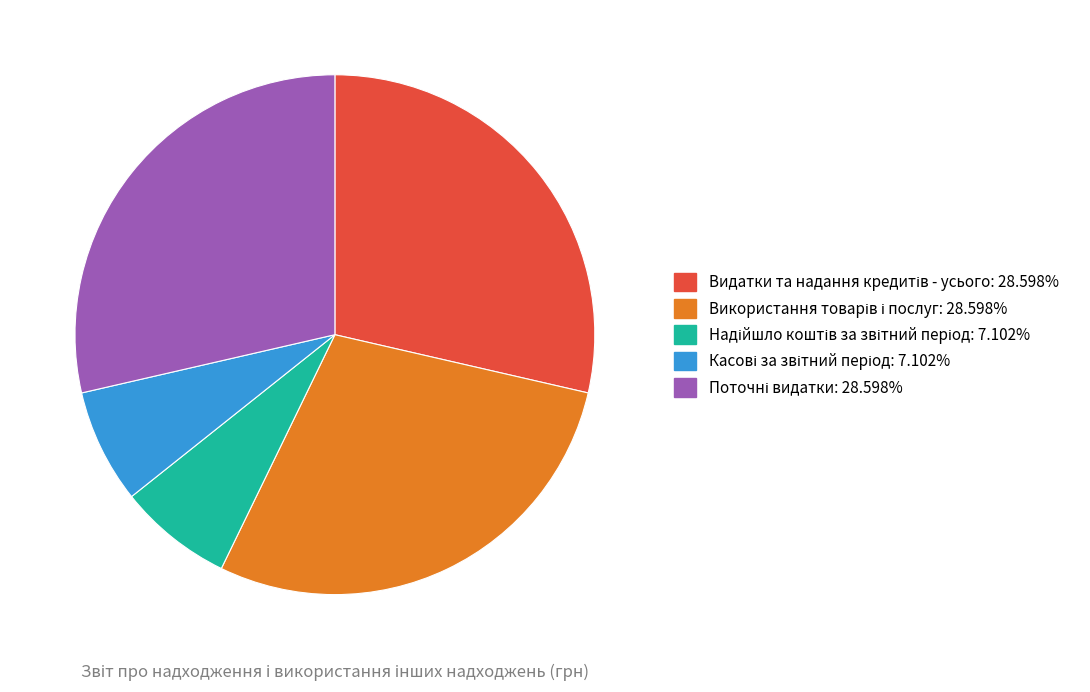

How many segments does this pie chart have?

5